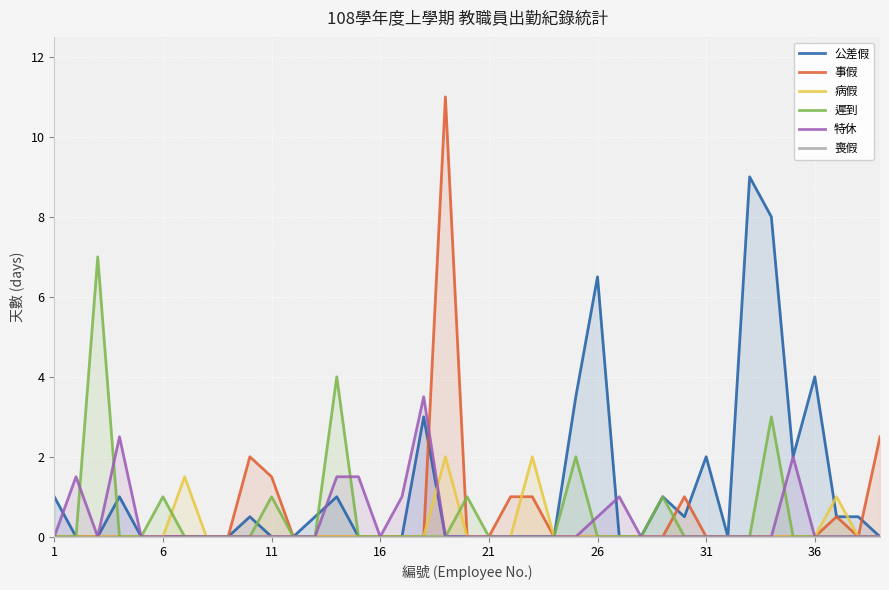

What is the highest value of the 特休 series?

3.5